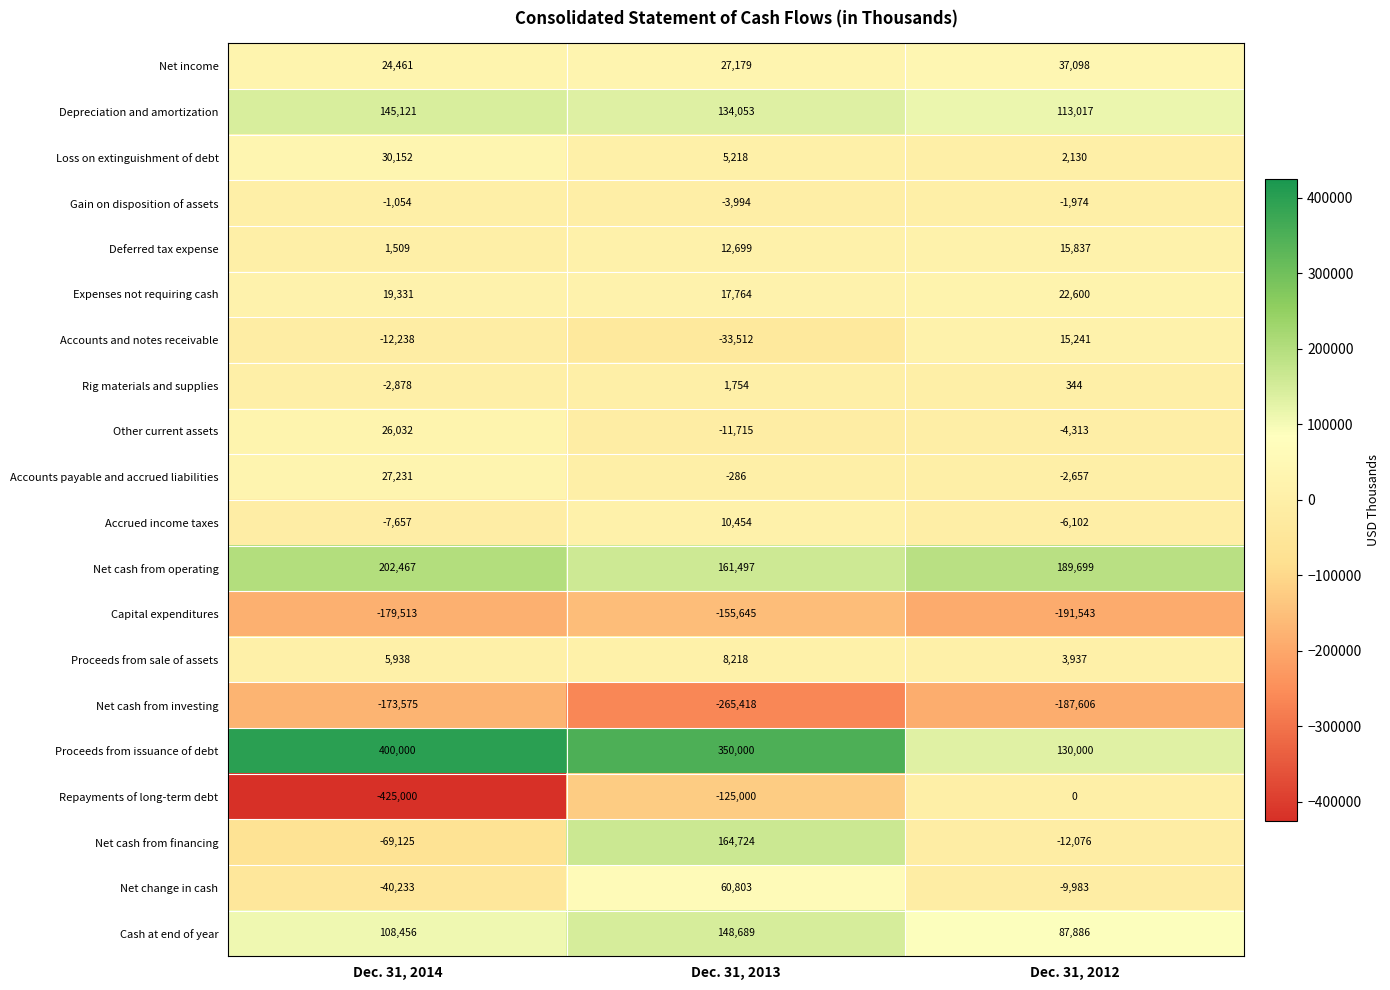

At Dec. 31, 2014, list the series in order from smallest to largest.

Repayments of long-term debt, Capital expenditures, Net cash from investing, Net cash from financing, Net change in cash, Accounts and notes receivable, Accrued income taxes, Rig materials and supplies, Gain on disposition of assets, Deferred tax expense, Proceeds from sale of assets, Expenses not requiring cash, Net income, Other current assets, Accounts payable and accrued liabilities, Loss on extinguishment of debt, Cash at end of year, Depreciation and amortization, Net cash from operating, Proceeds from issuance of debt